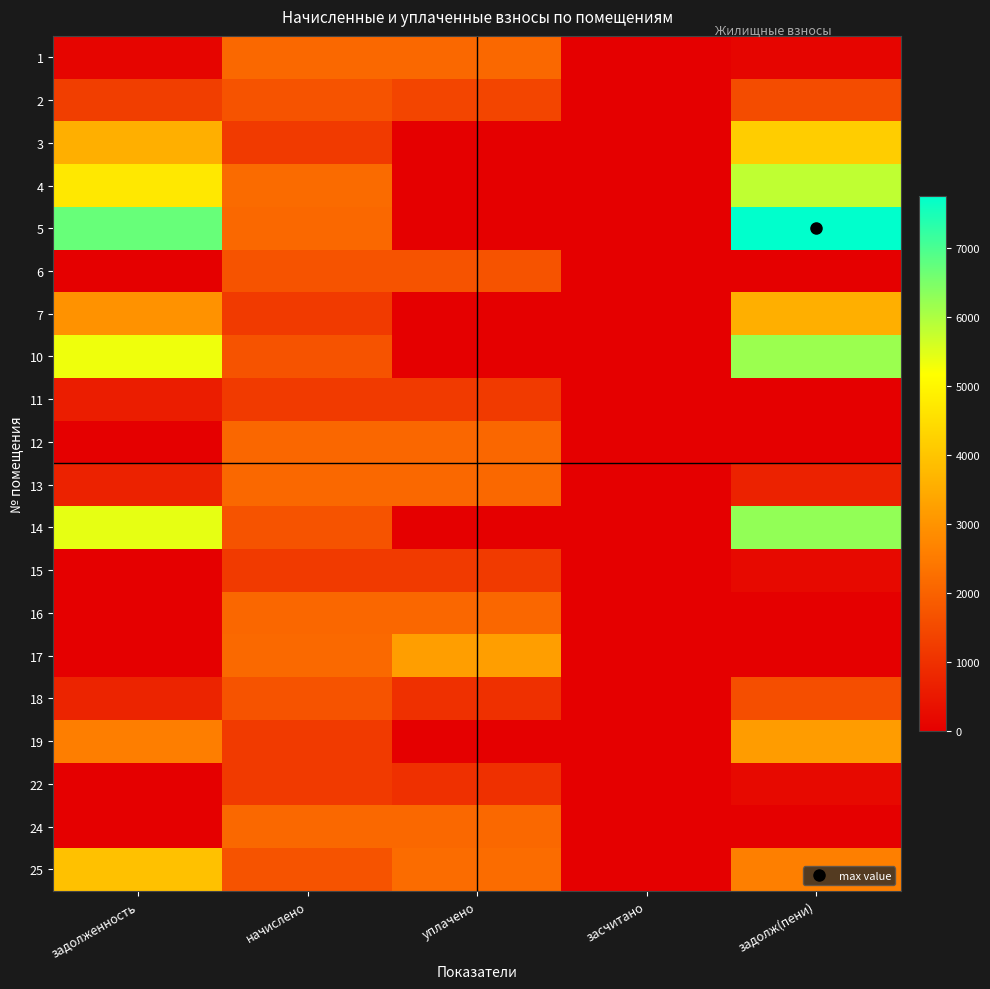

At which category is the sum across all series the highest?

задолж(пени)